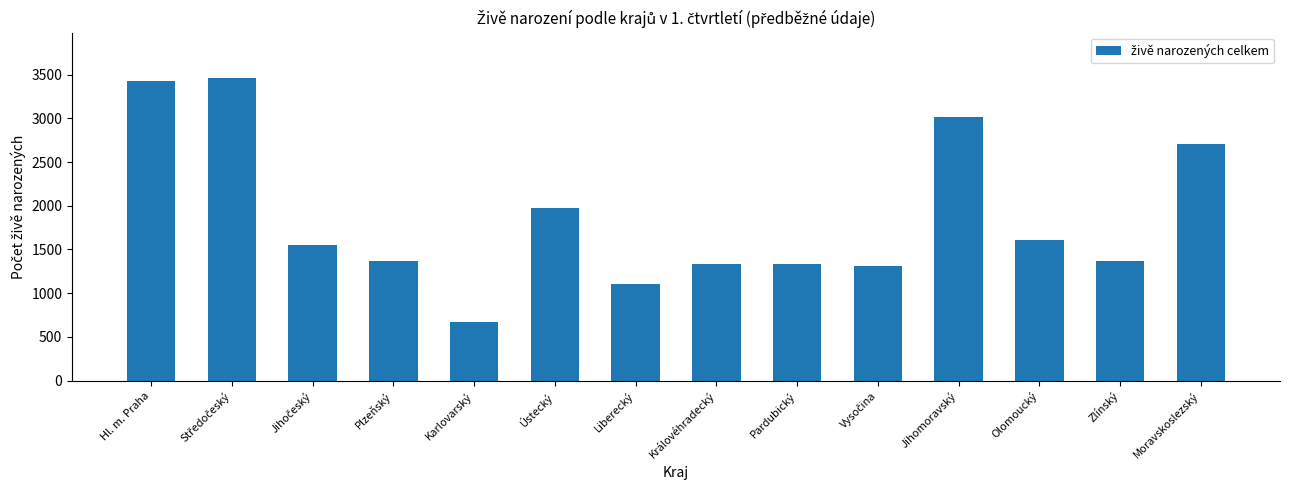

How many categories are shown in the chart?

14